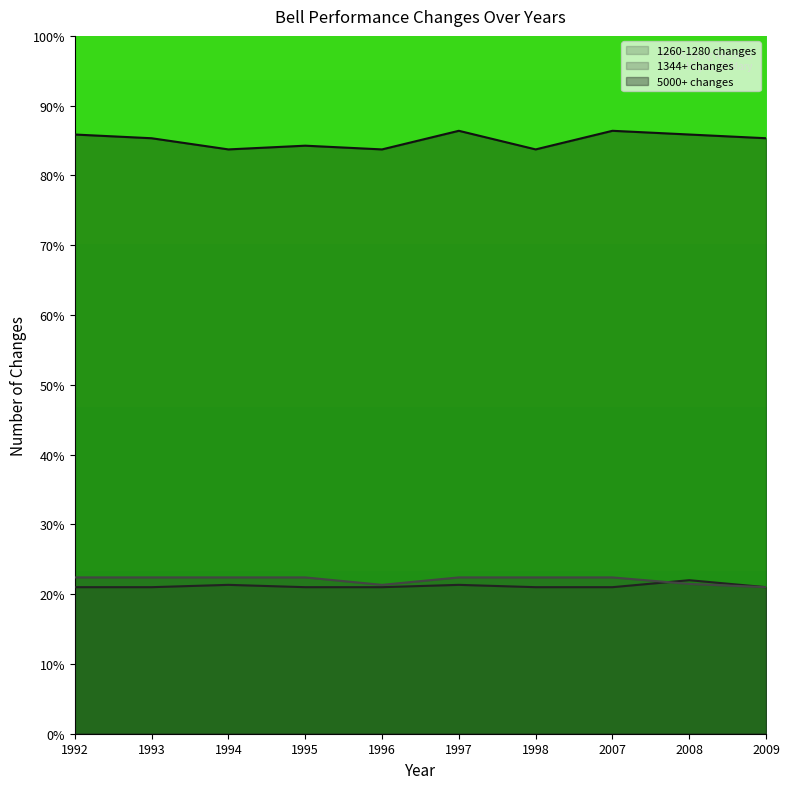

Rank the categories by 5000+ changes value from highest to lowest.

1997, 2007, 1992, 2008, 1993, 2009, 1995, 1994, 1996, 1998